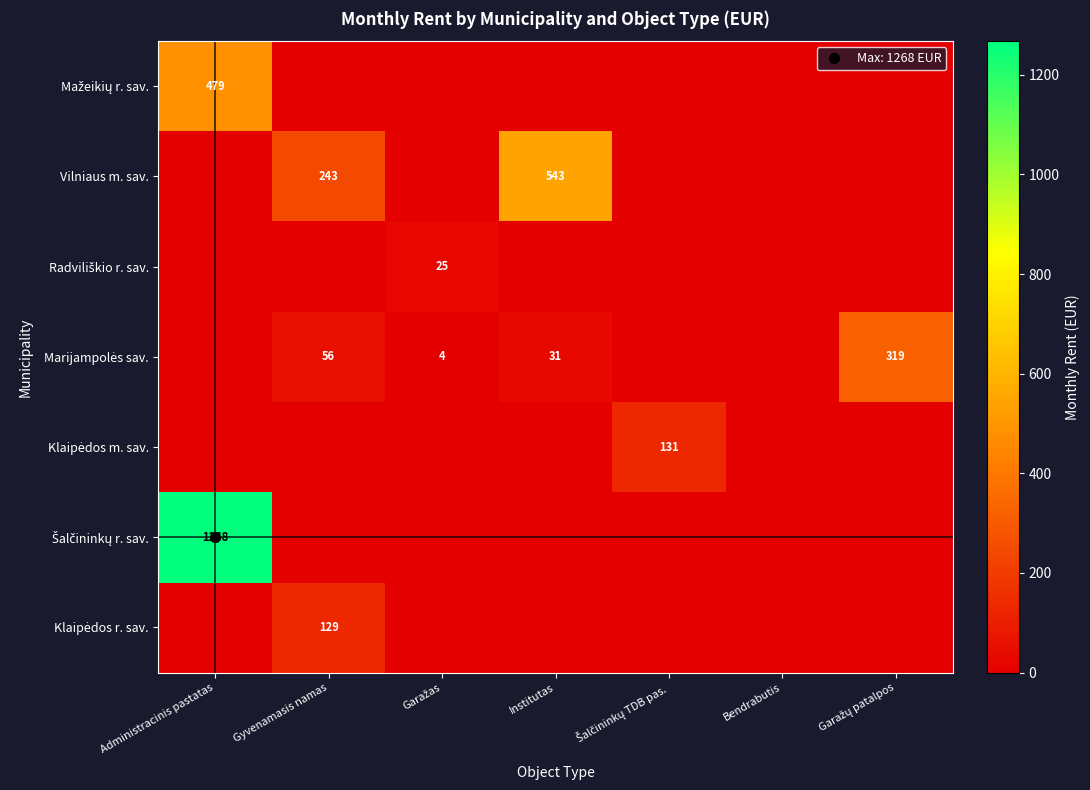

Is the value of Šalčininkų r. sav. at Institutas greater than the value of Marijampolės sav. at Administracinis pastatas?

No